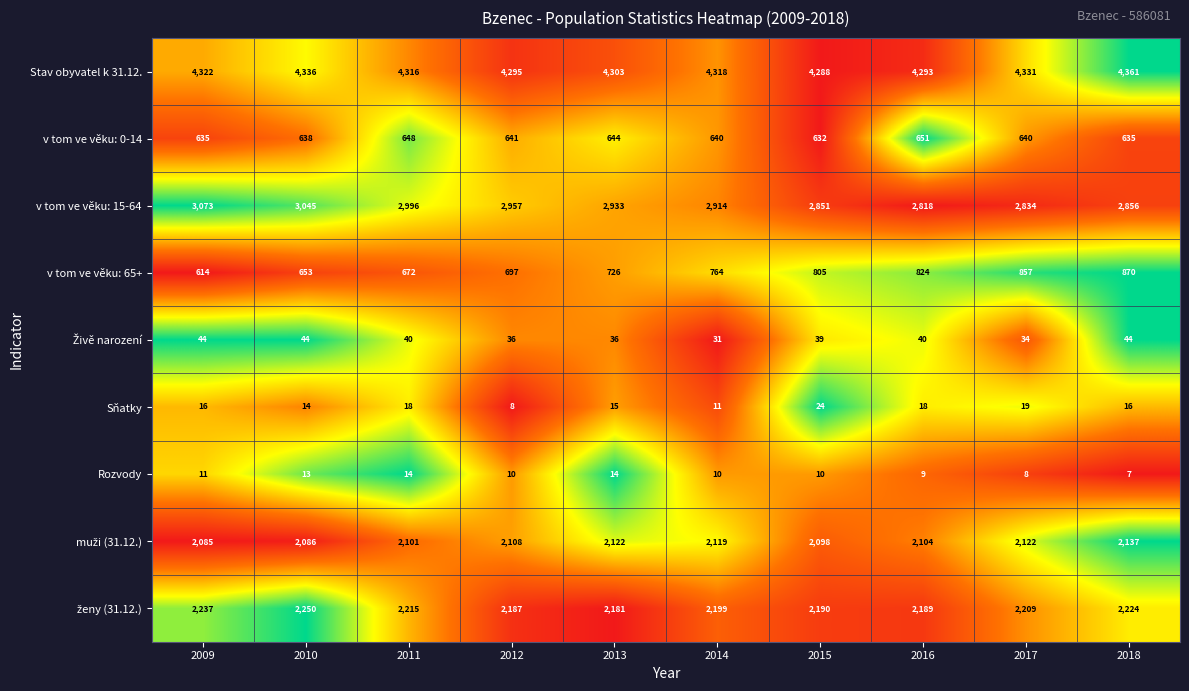

What is the sum of all Sňatky values?

159